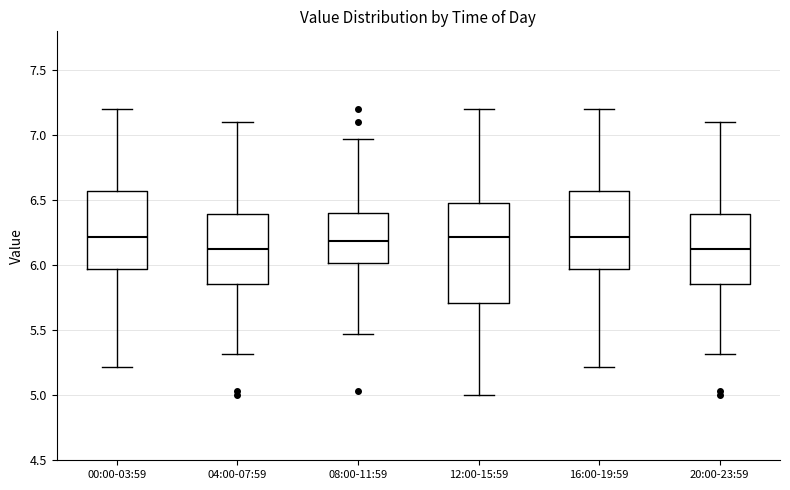

Which box is the tallest, from its lower edge to its upper edge?

12:00-15:59